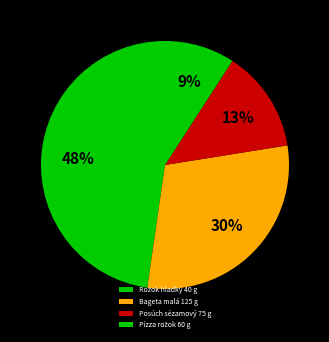

How many segments does this pie chart have?

4